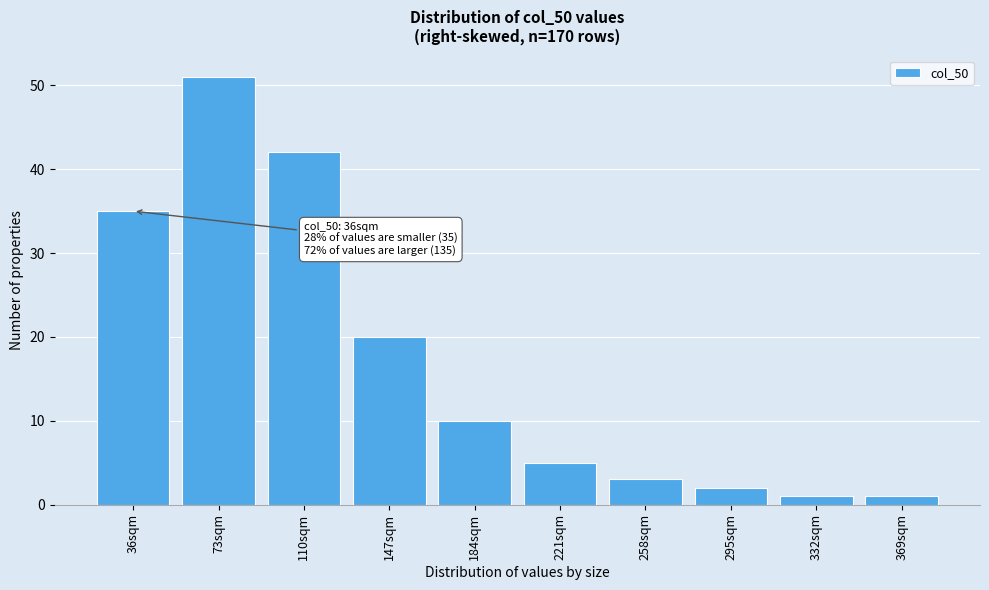

Reading right to left, what are all the values shown in this chart?

369sqm=1	332sqm=1	295sqm=2	258sqm=3	221sqm=5	184sqm=10	147sqm=20	110sqm=42	73sqm=51	36sqm=35